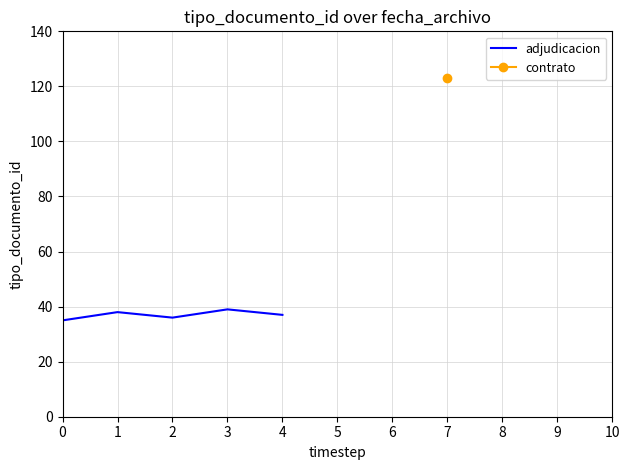

The value of adjudicacion at 4 is 37. True or false?

True